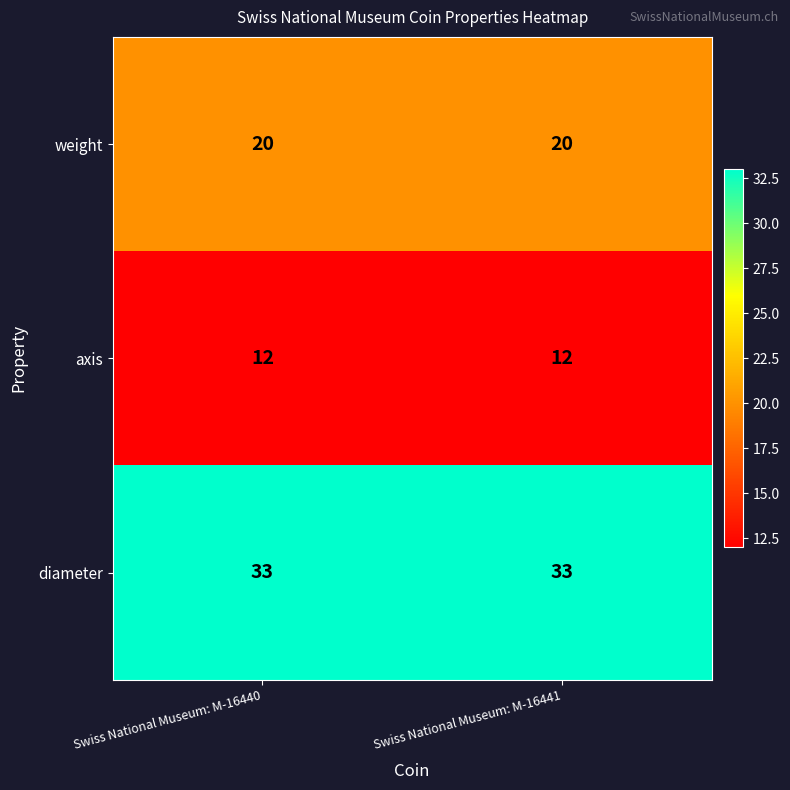

The diameter series shows 54 at Swiss National Museum: M-16441. True or false?

False